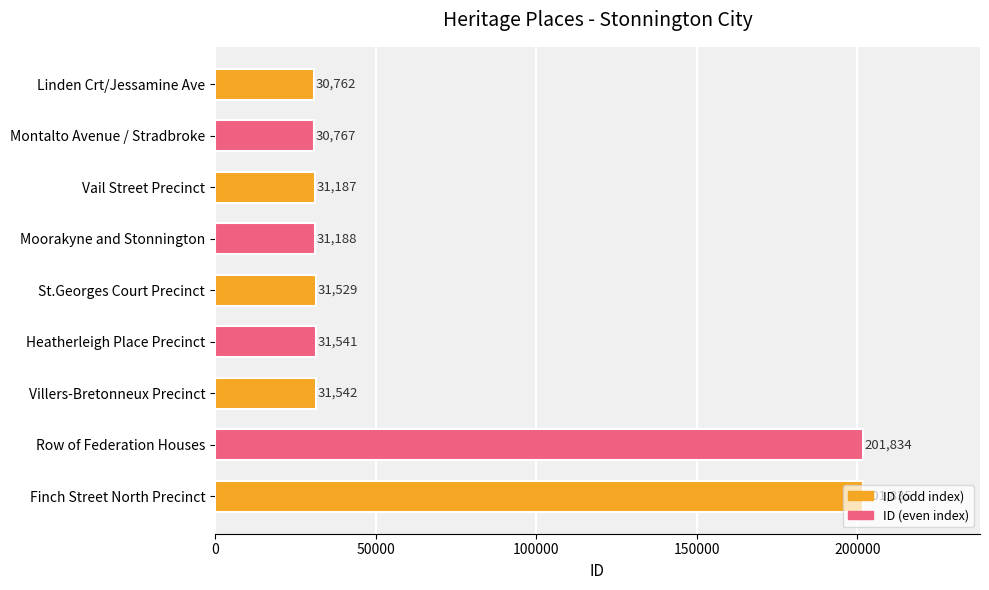

Count the number of categories in the chart.

9